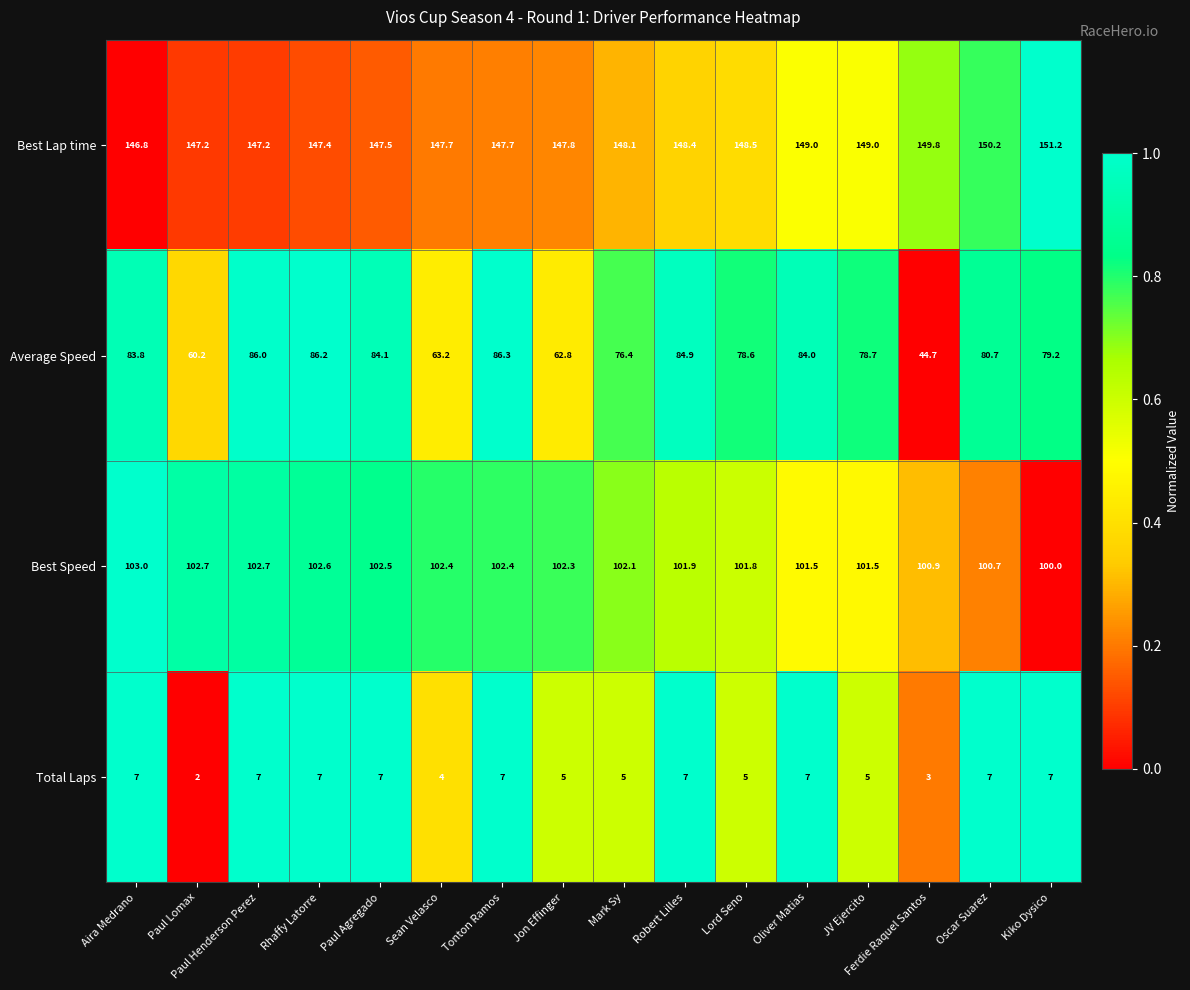

List the labels in order of Average Speed value, smallest first.

Ferdie Raquel Santos, Paul Lomax, Jon Effinger, Sean Velasco, Mark Sy, Lord Seno, JV Ejercito, Kiko Dysico, Oscar Suarez, Aira Medrano, Oliver Matias, Paul Agregado, Robert Lilles, Paul Henderson Perez, Rhaffy Latorre, Tonton Ramos